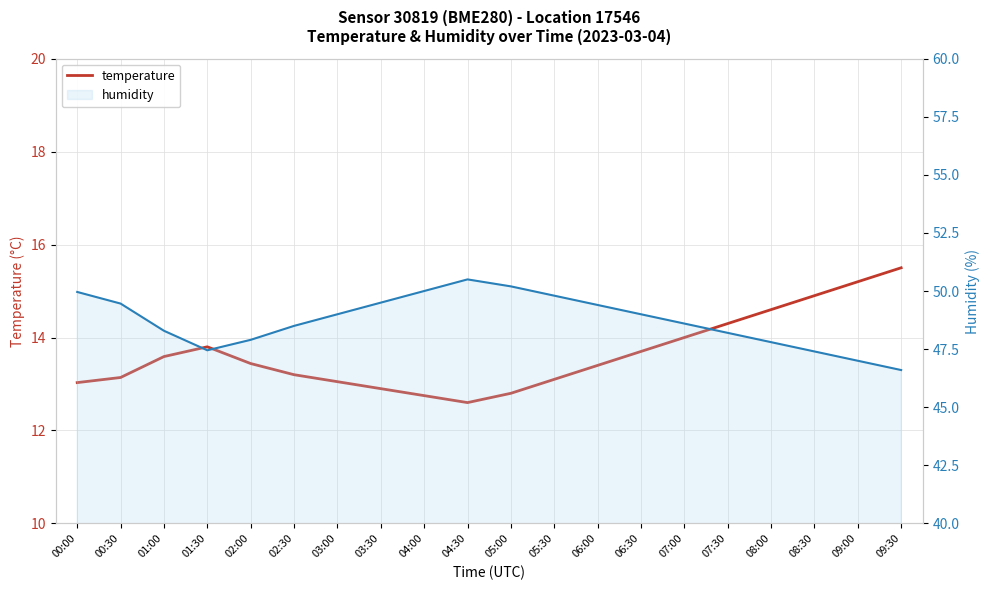

List the series in order of their peak value, highest first.

humidity, temperature